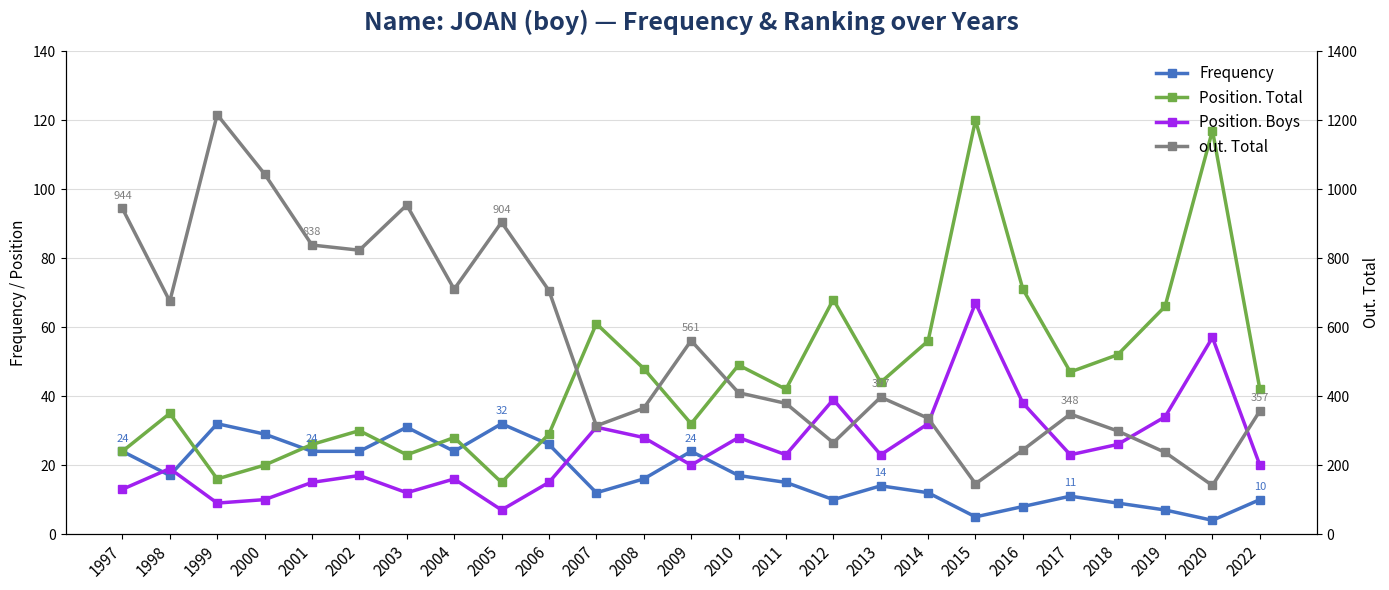

In Position. Boys, how many points are lower than both neighbors (excluding endpoints)?

7